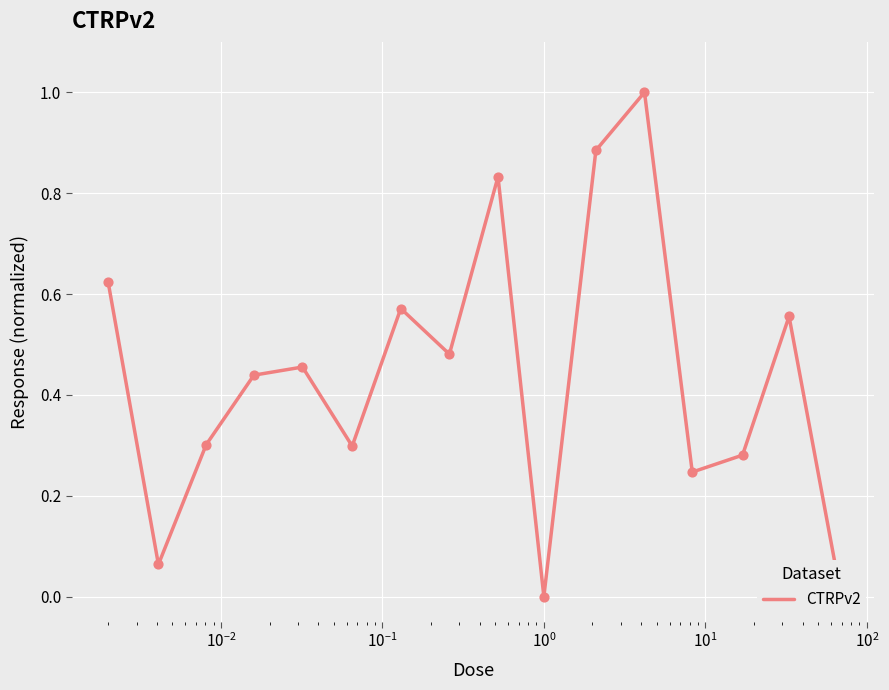

What is the maximum value shown in the chart?

1.0